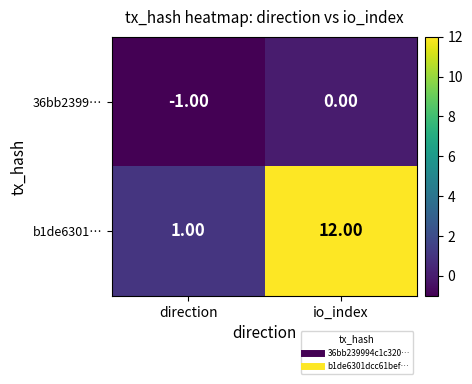

List the series in order of their peak value, lowest first.

36bb2399…, b1de6301…